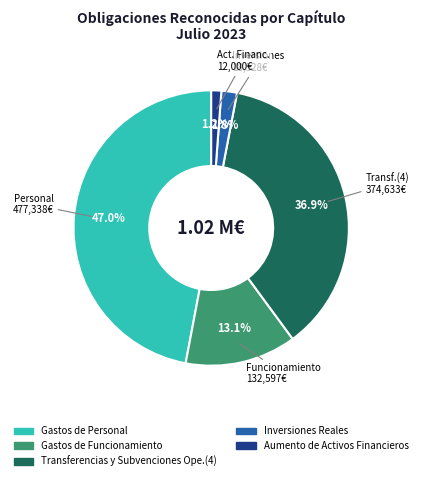

What portion of the pie excludes Gastos de Personal?

53.0%